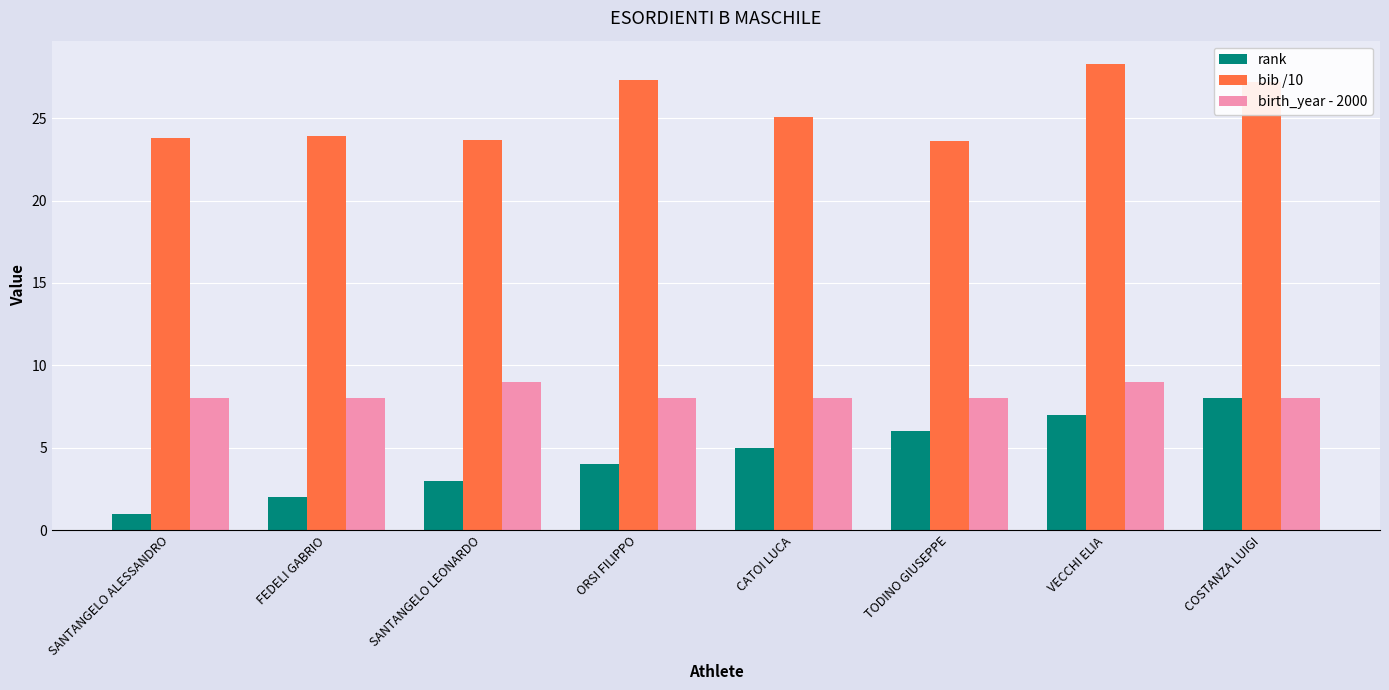

At how many categories does at least one series exceed 8?

8